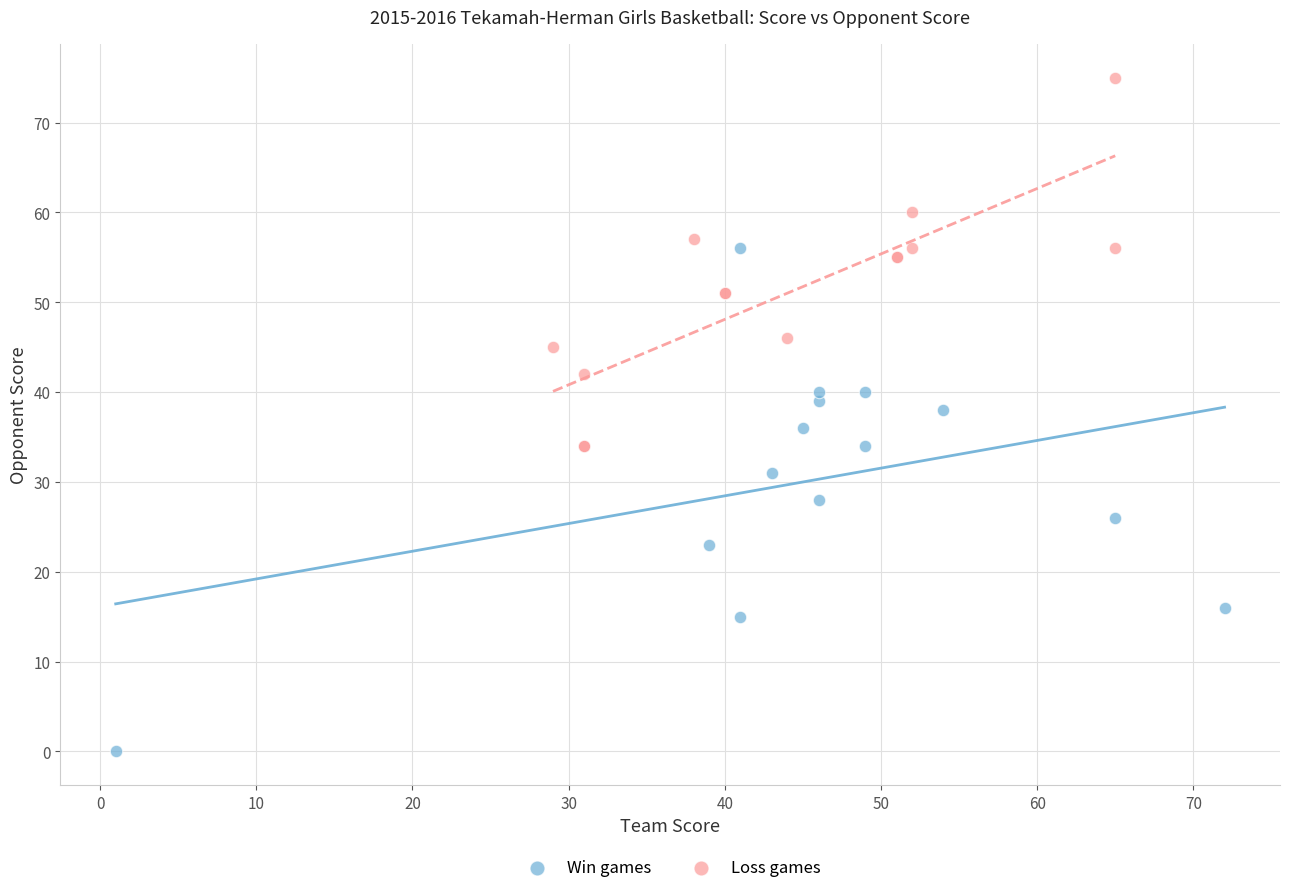

Which series contains the highest Y value?

Loss games